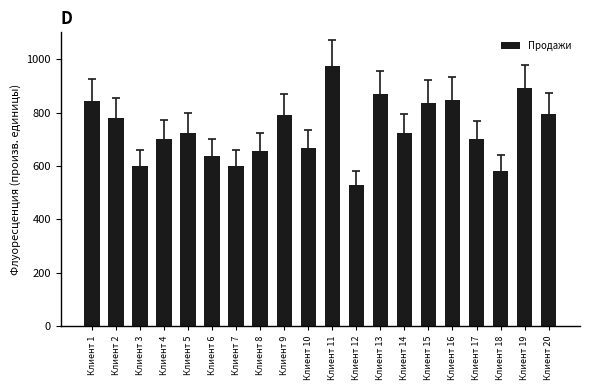

Approximately how many times larger is the value at Клиент 20 compared to Клиент 6?

1.2